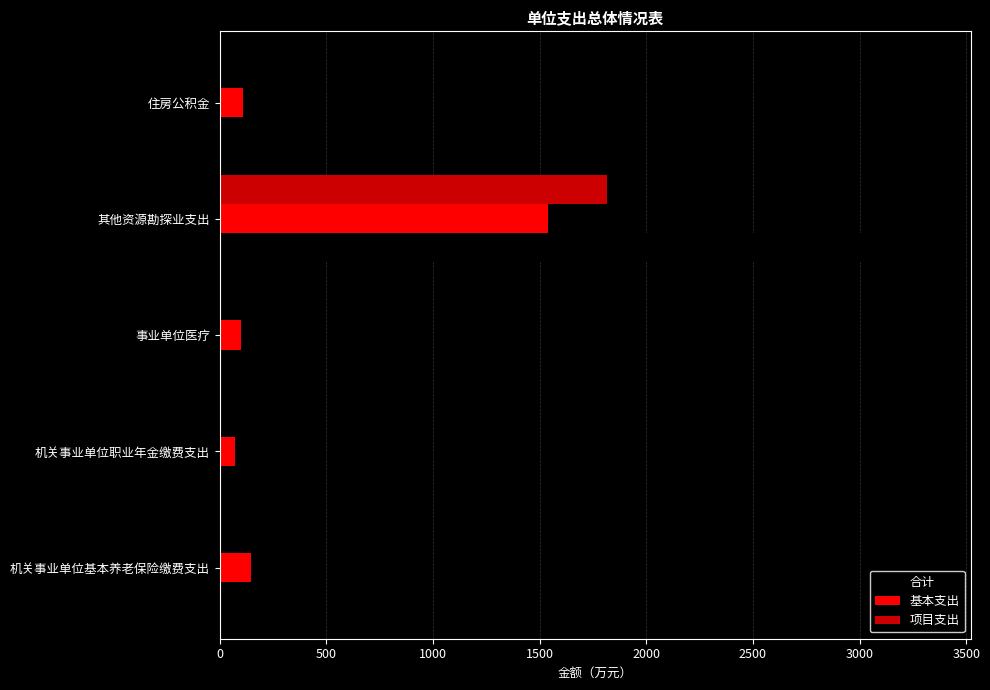

What are all the series names shown in the legend?

合计, 基本支出, 项目支出